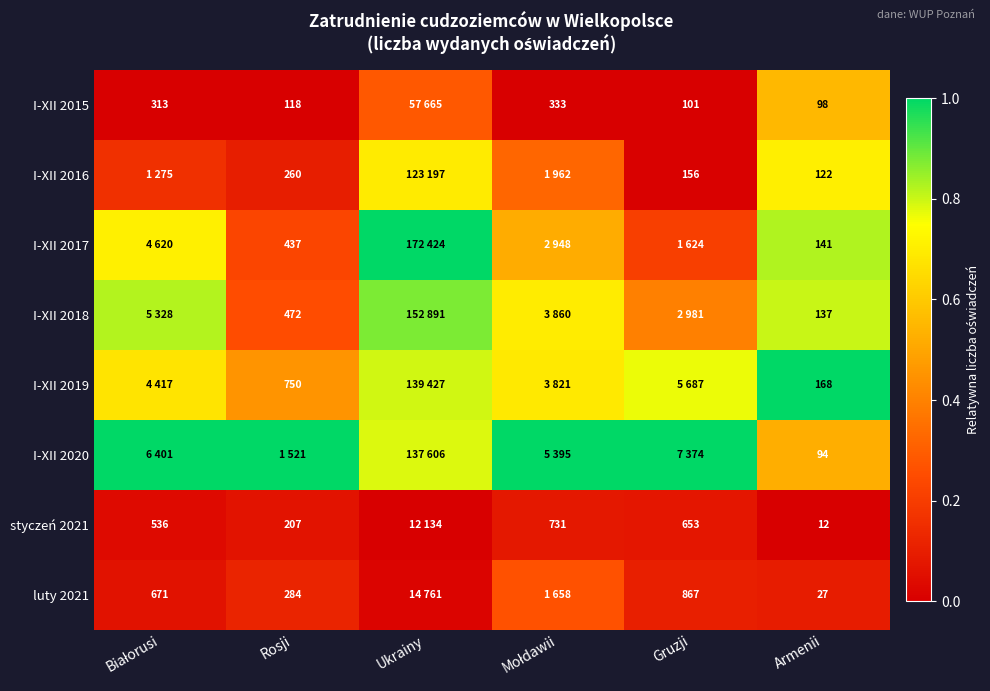

Which series has the widest spread of values?

I-XII 2017